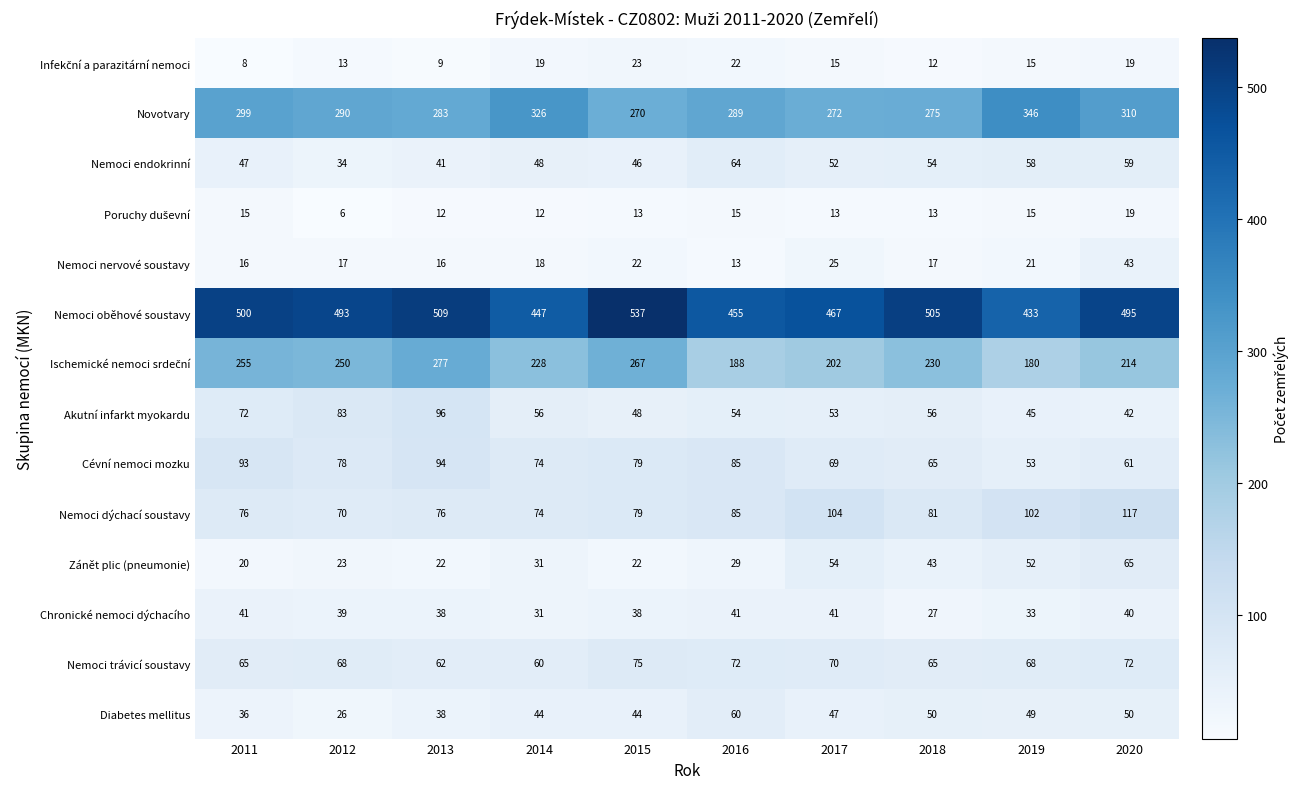

At which category does the chart reach its peak across all series?

2015